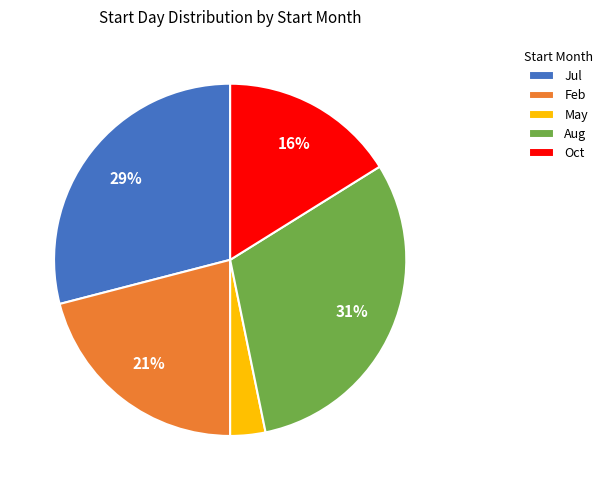

Is there a majority slice in this chart?

No